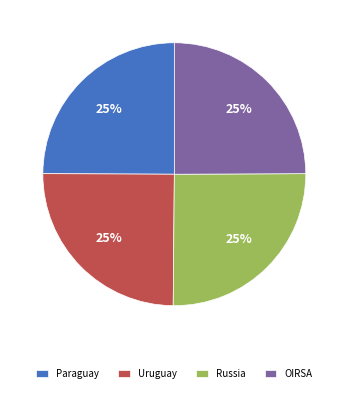

How many segments does this pie chart have?

4